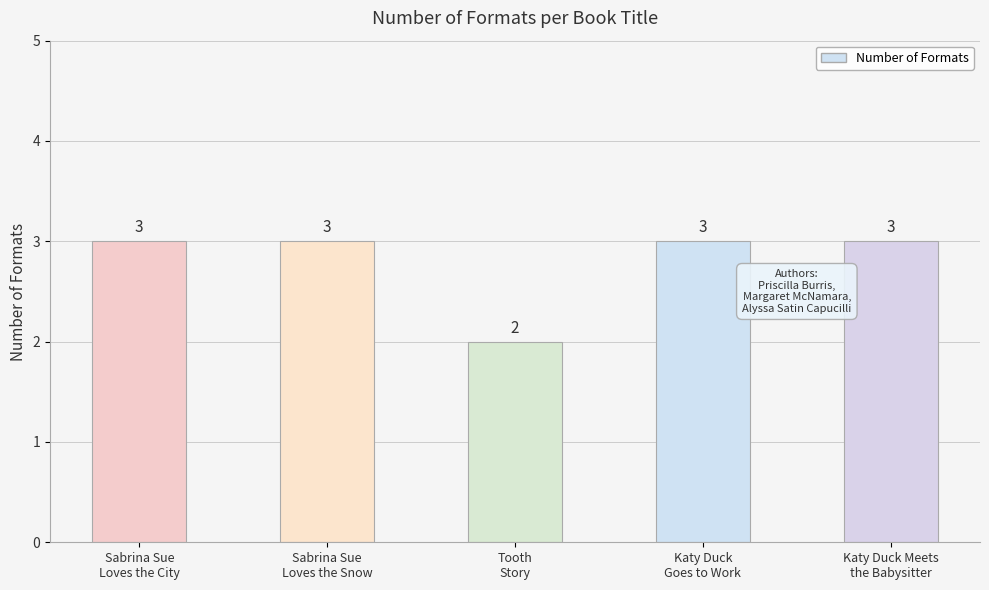

What is the sum of all values?

14